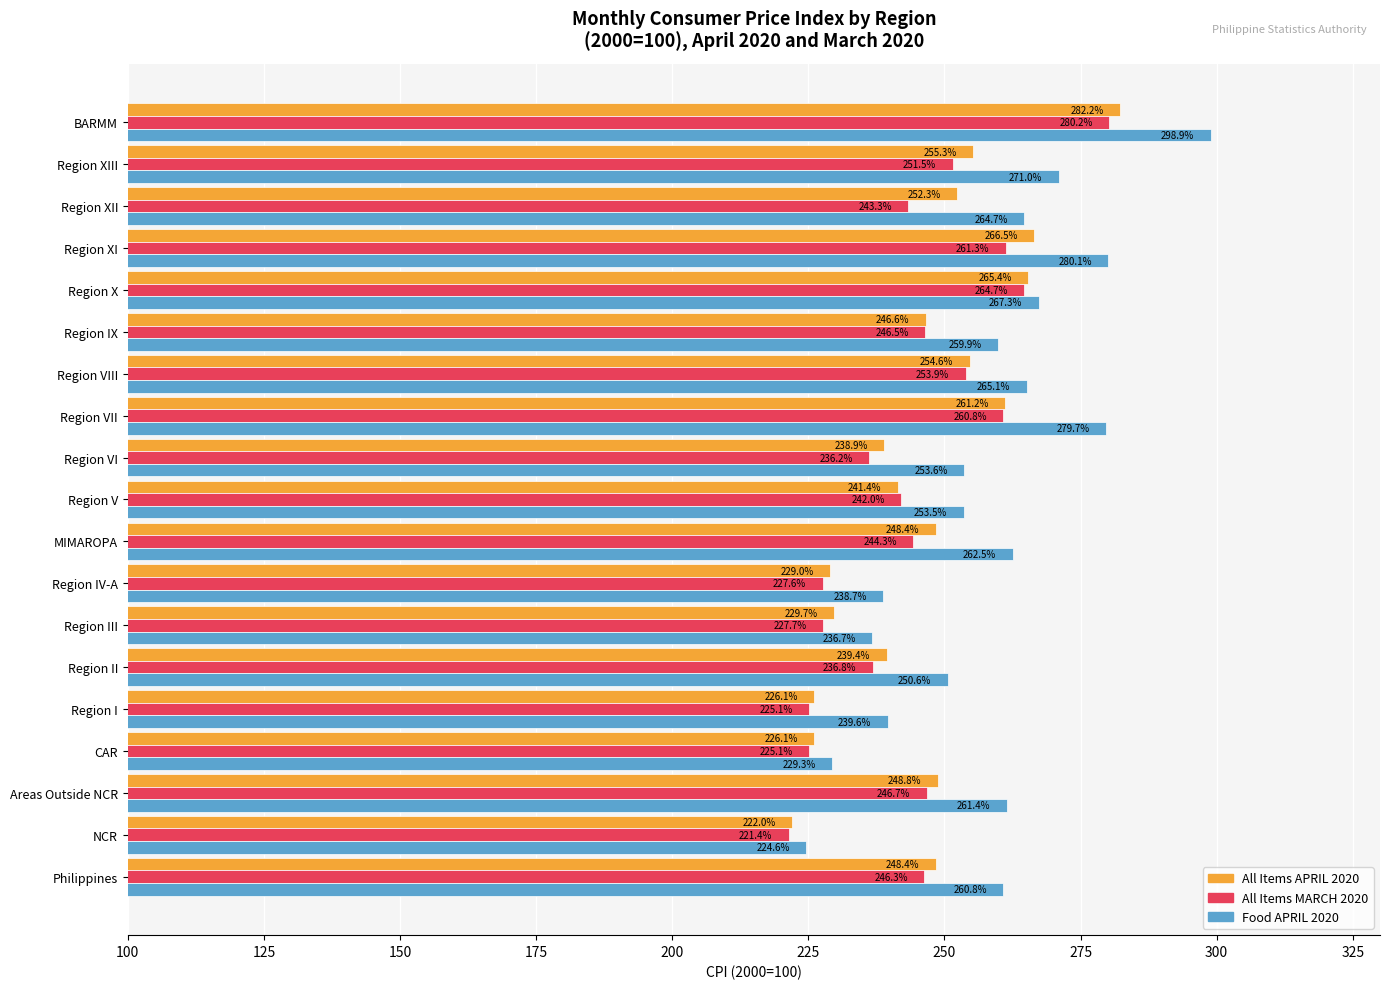

Read the Food APRIL 2020 value at Region XIII.

271.0